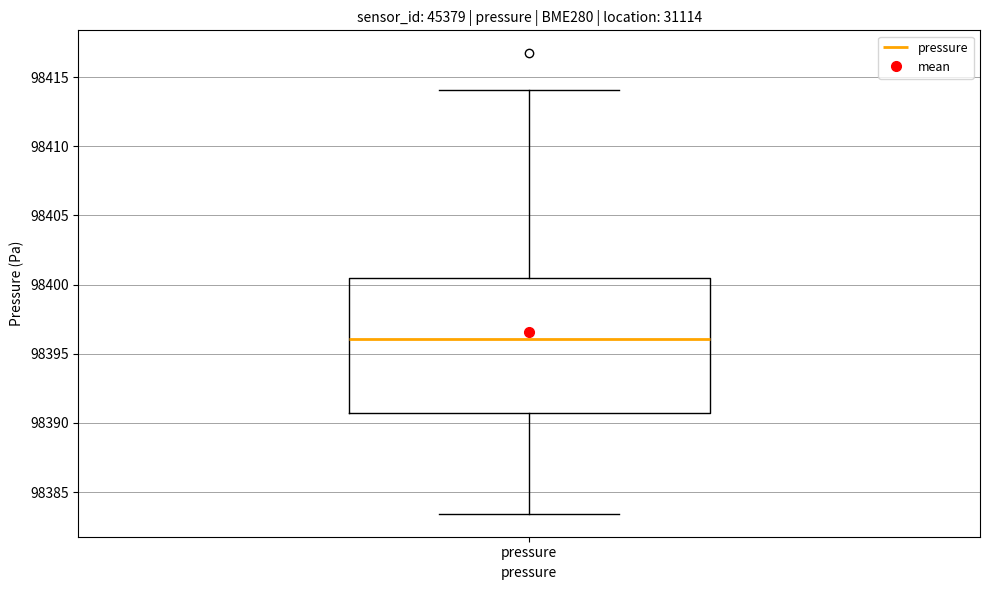

Read this box plot against the y-axis: the position of the median line, the range covered by the box, and the ends of both whiskers. The values are not printed on the chart, so give them approximately, as read against the axis.

median 98396.0, box 98390.5 to 98400.5, whiskers 98383.5 to 98414.0